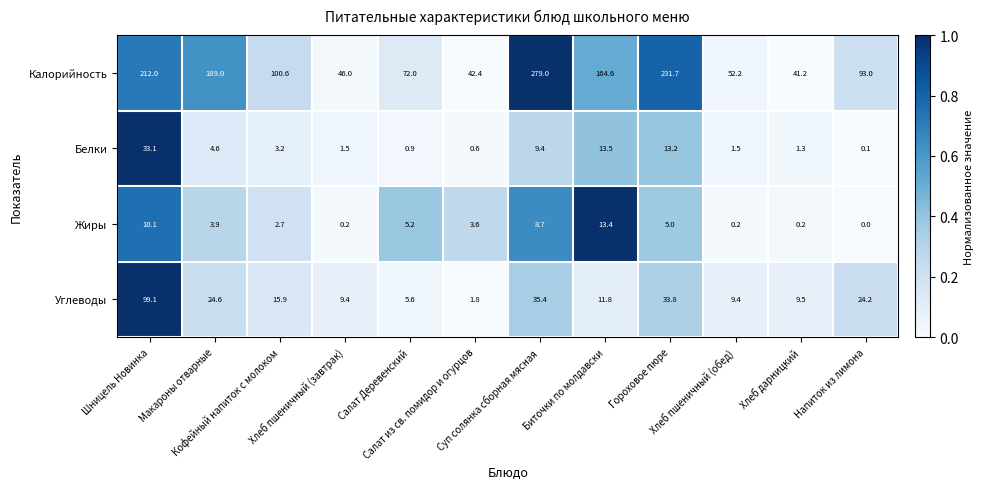

What is the maximum value shown in the chart?

279.0